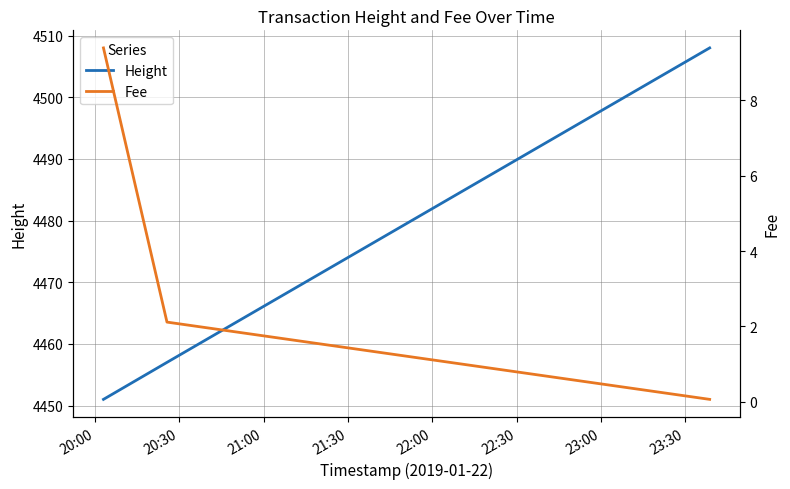

What is the lowest value of the Height series?

4451